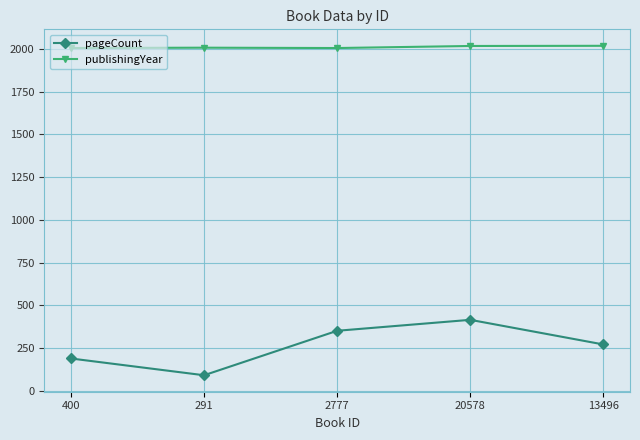

How many values in the pageCount series are below 272?

2